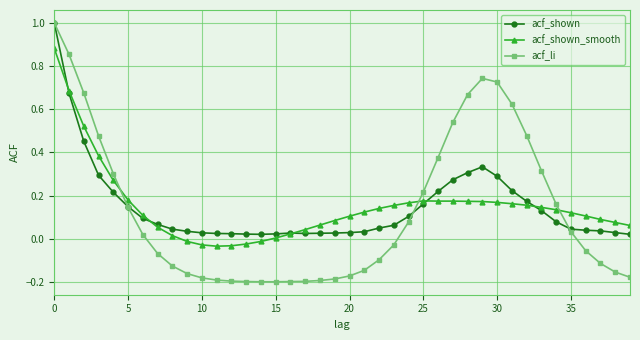

Which series has the widest spread of values?

acf_li